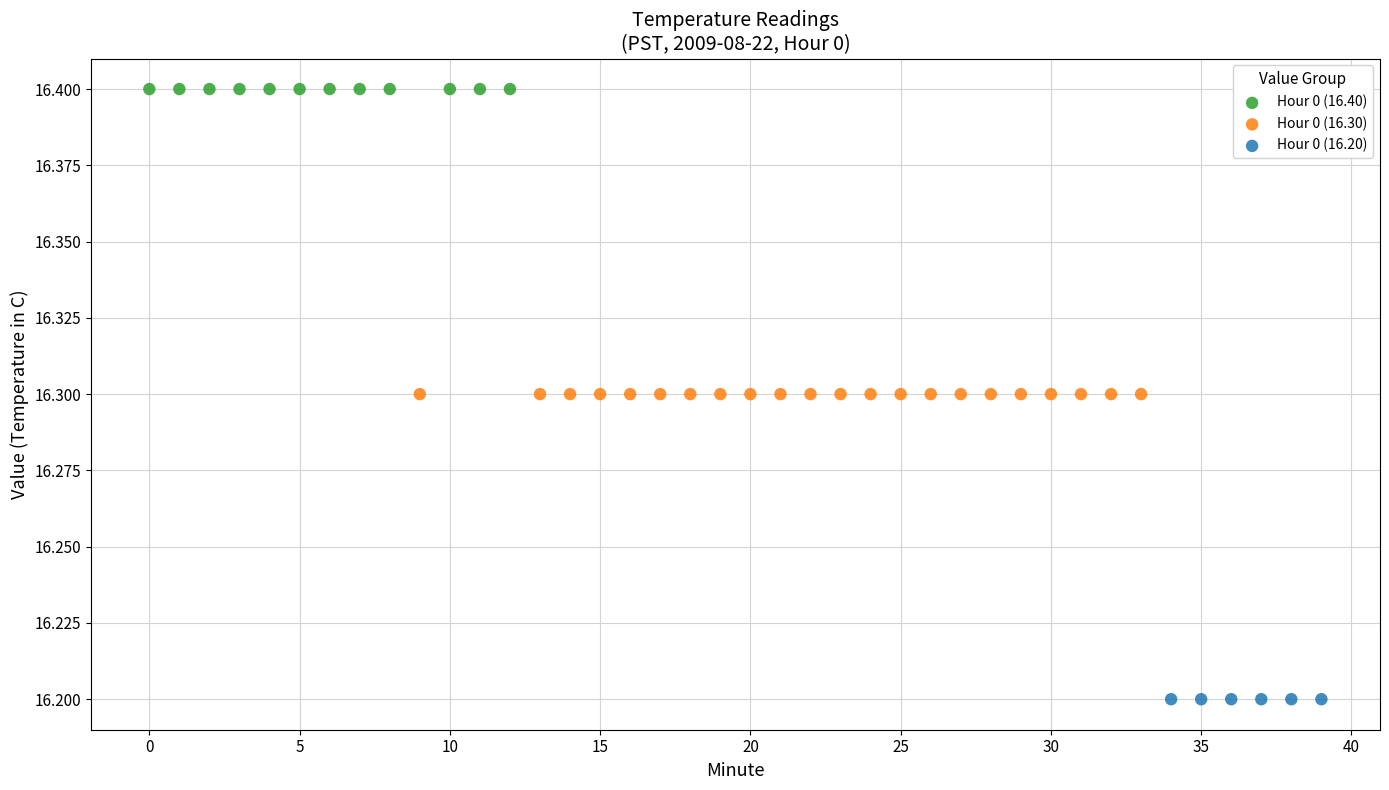

Which series reaches the minimum Y coordinate?

Hour 0 (16.20)